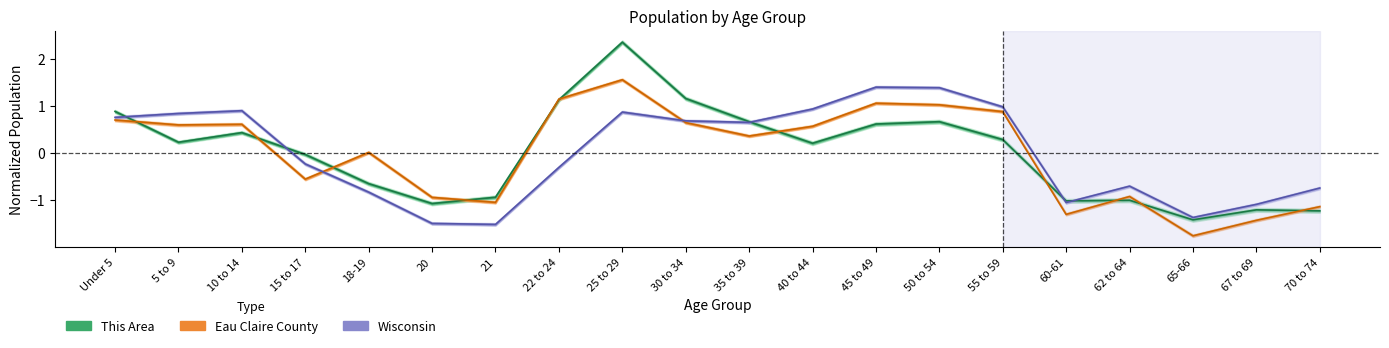

At 35 to 39, list the series in order from largest to smallest.

This Area, Wisconsin, Eau Claire County